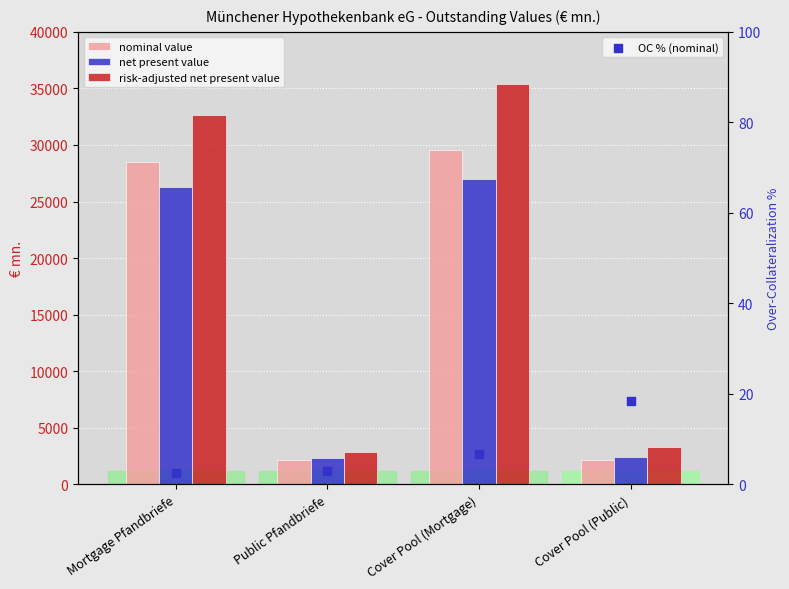

Which series has the largest total across all categories?

risk-adjusted net present value